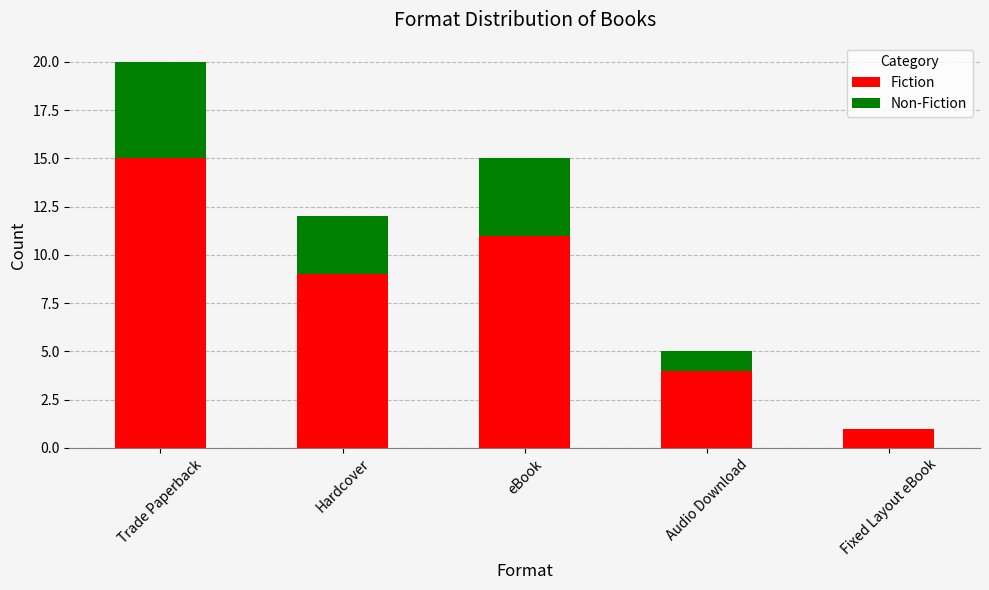

What is the sum of all Fiction values?

40